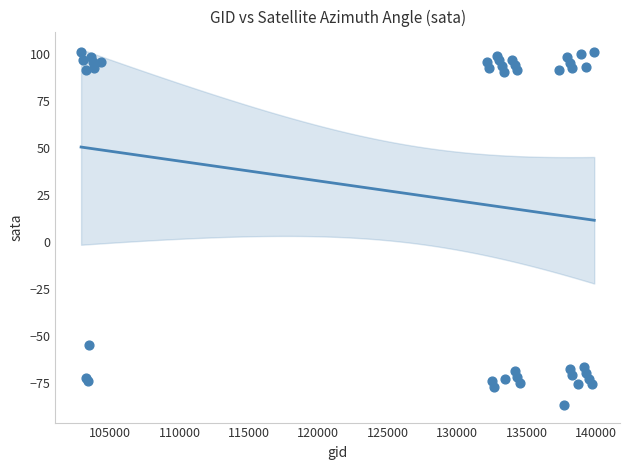

What Y value in the scatter plot is closest to 7?

-54.8